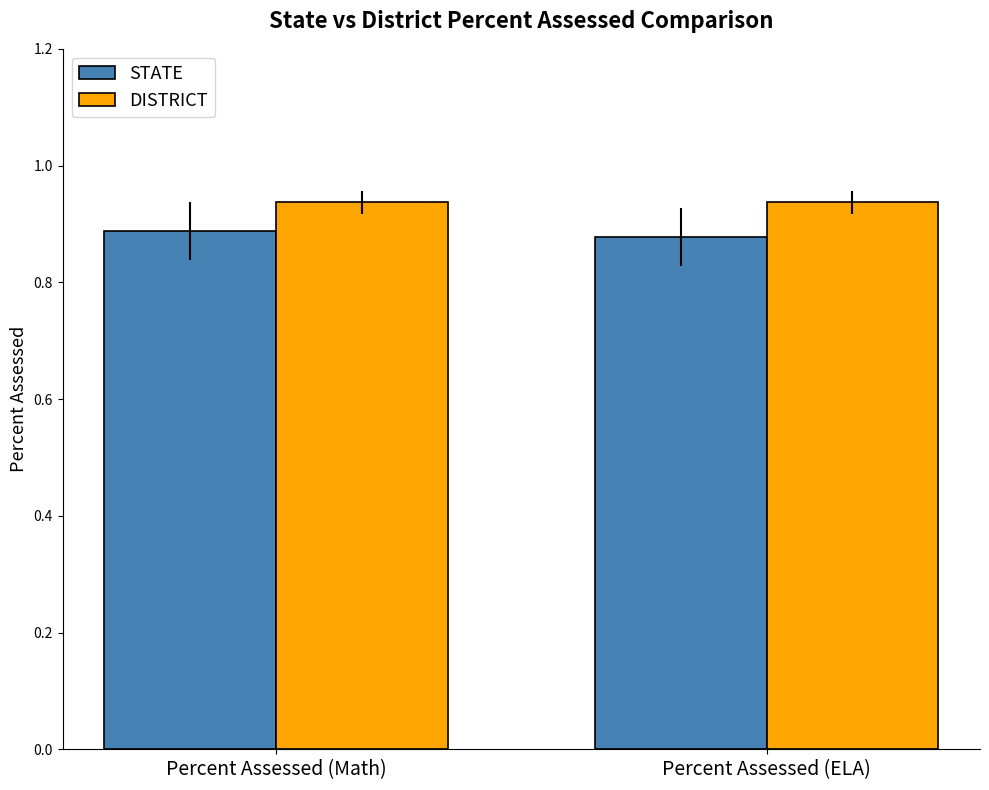

Rank the series by their maximum value, from highest to lowest.

DISTRICT, STATE